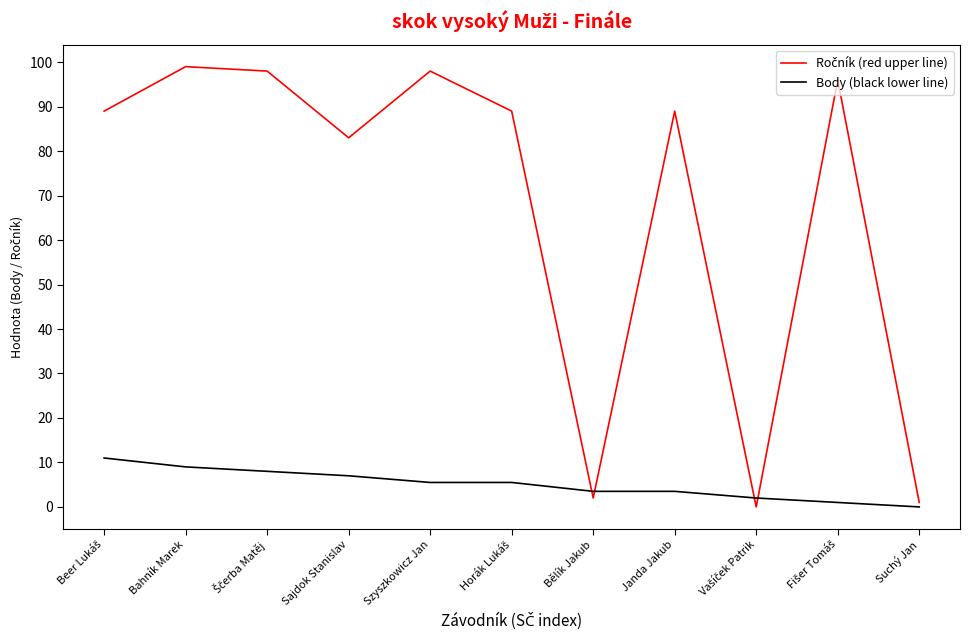

What is the maximum value shown in the chart?

99.0